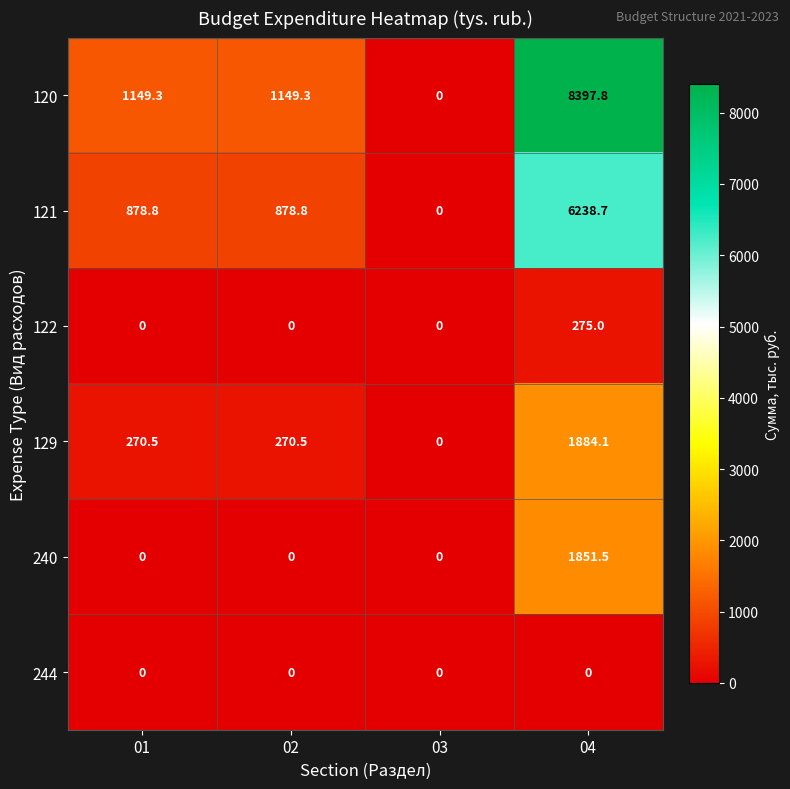

What is the difference between the maximum and minimum values in the 121 series?

6238.7